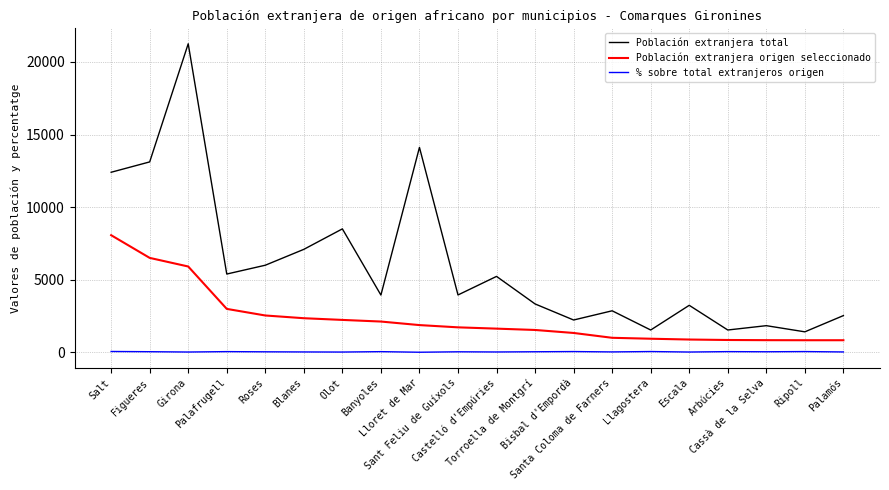

What is the greatest value displayed?

21248.0